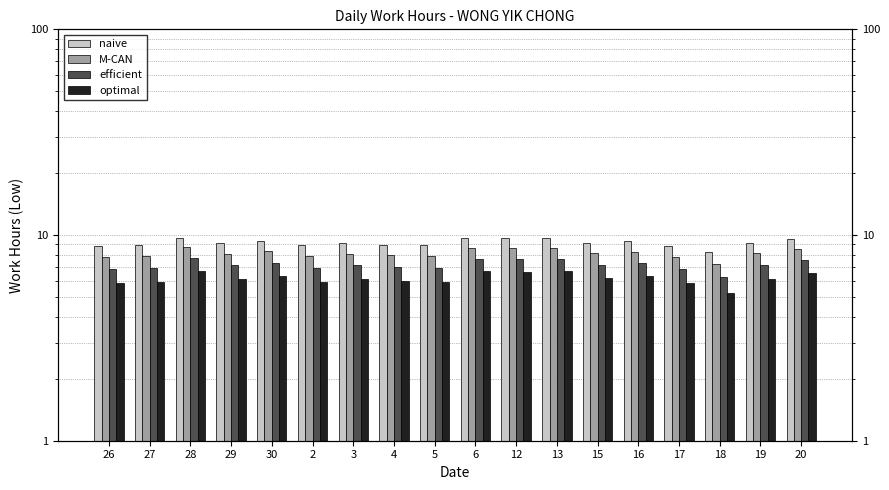

What is the label of the 2nd bar from the right?

19